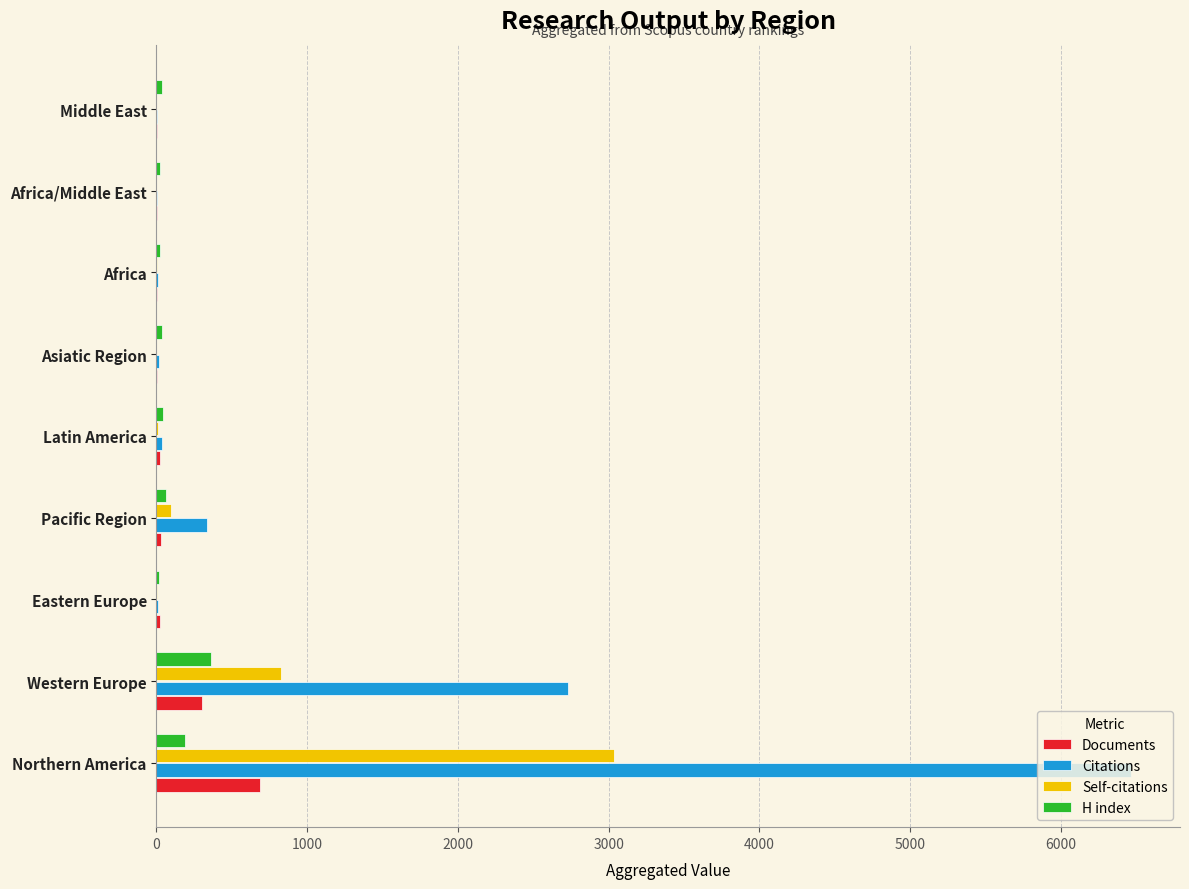

Between Western Europe and Asiatic Region, which series saw the biggest shift?

Citations